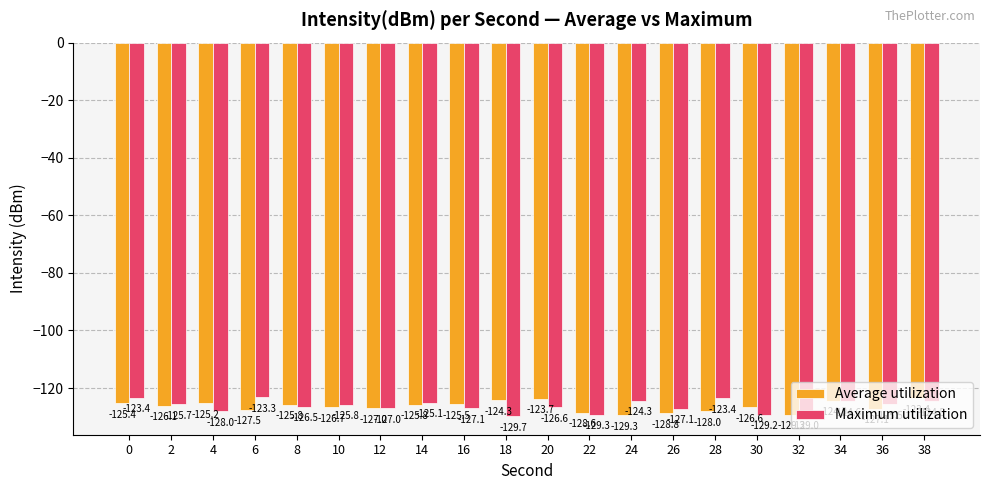

How many series are shown in this chart?

2